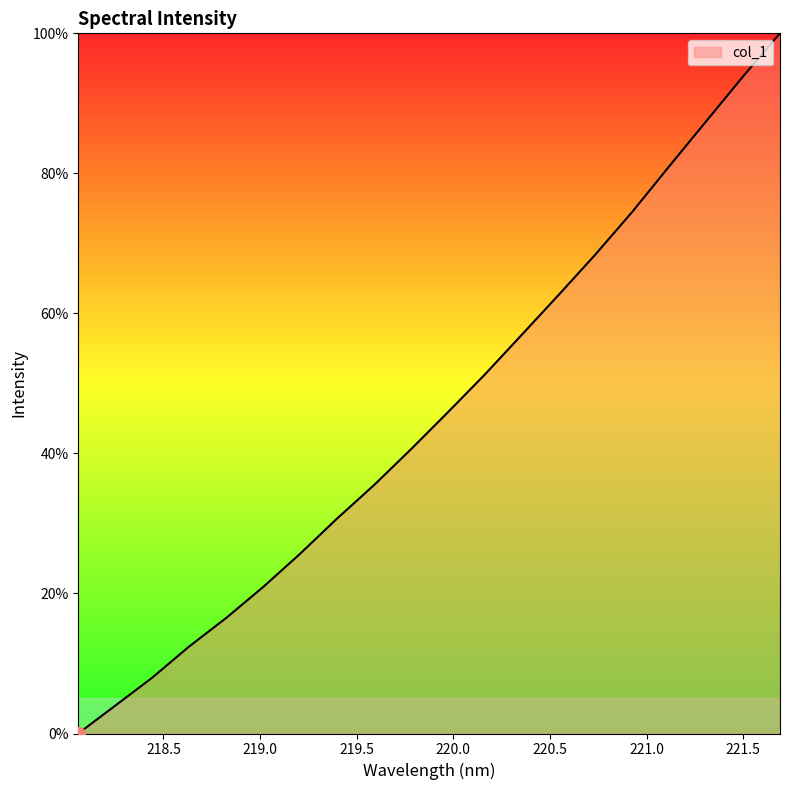

Does the chart have visible grid lines?

No